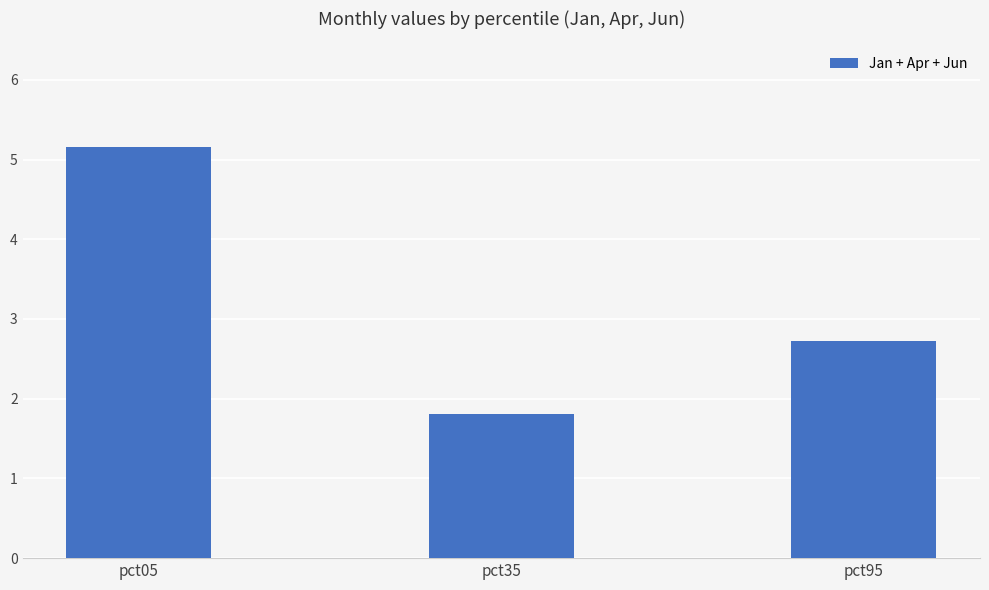

What is the maximum value shown in the chart?

5.2